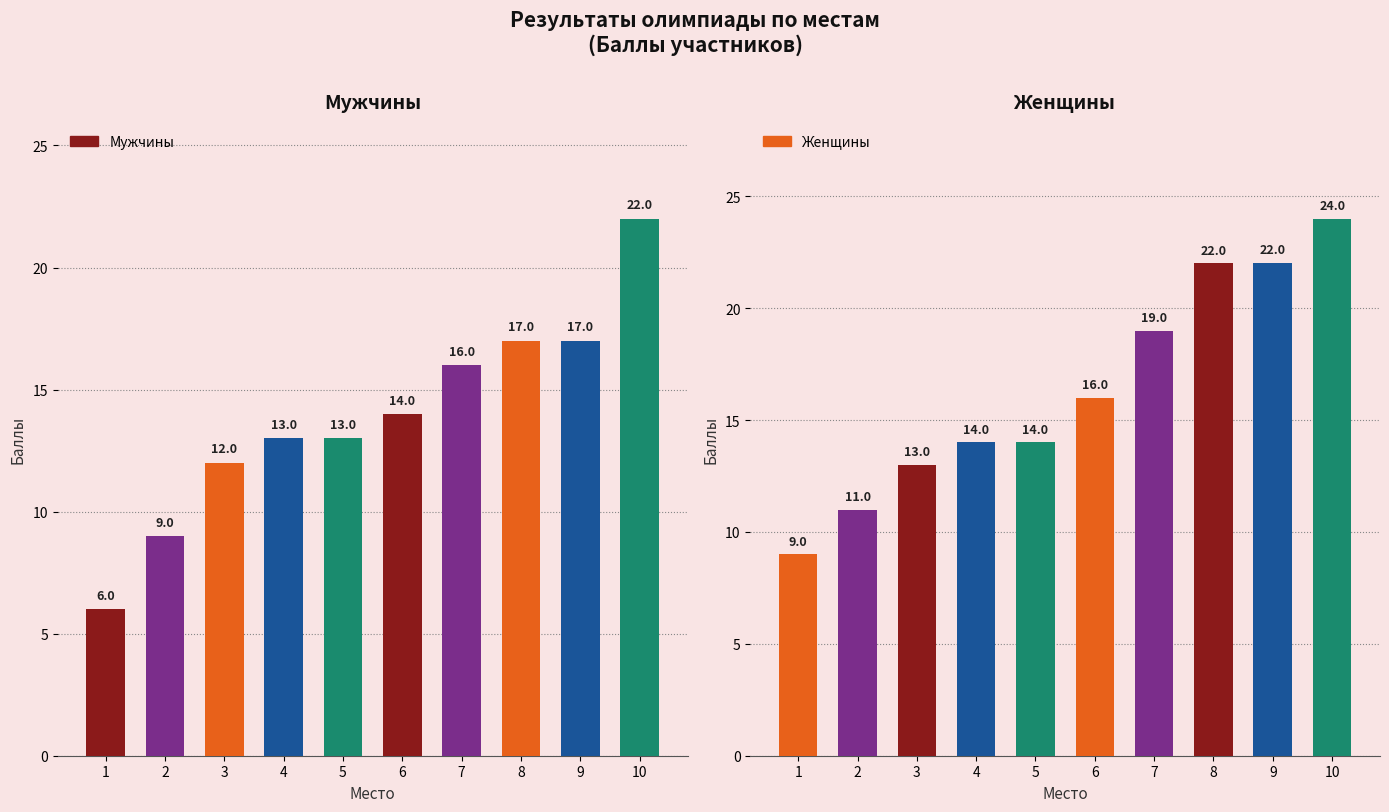

What is the greatest value displayed?

24.0